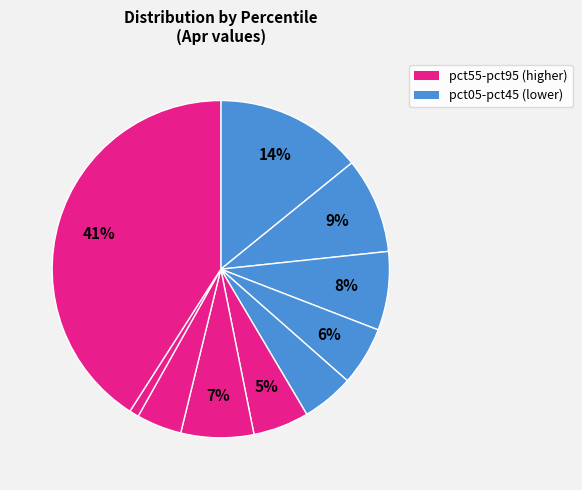

Rank the categories by value from lowest to highest.

pct85, pct75, pct45, pct55, pct35, pct65, pct25, pct15, pct05, pct95